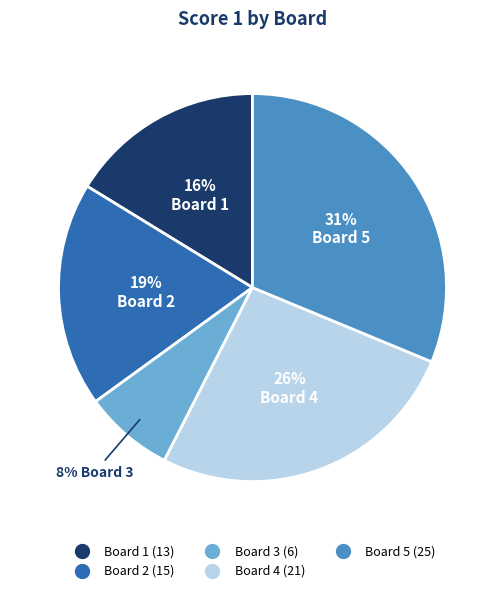

Is it true that Board 3 is 1% of the pie?

False